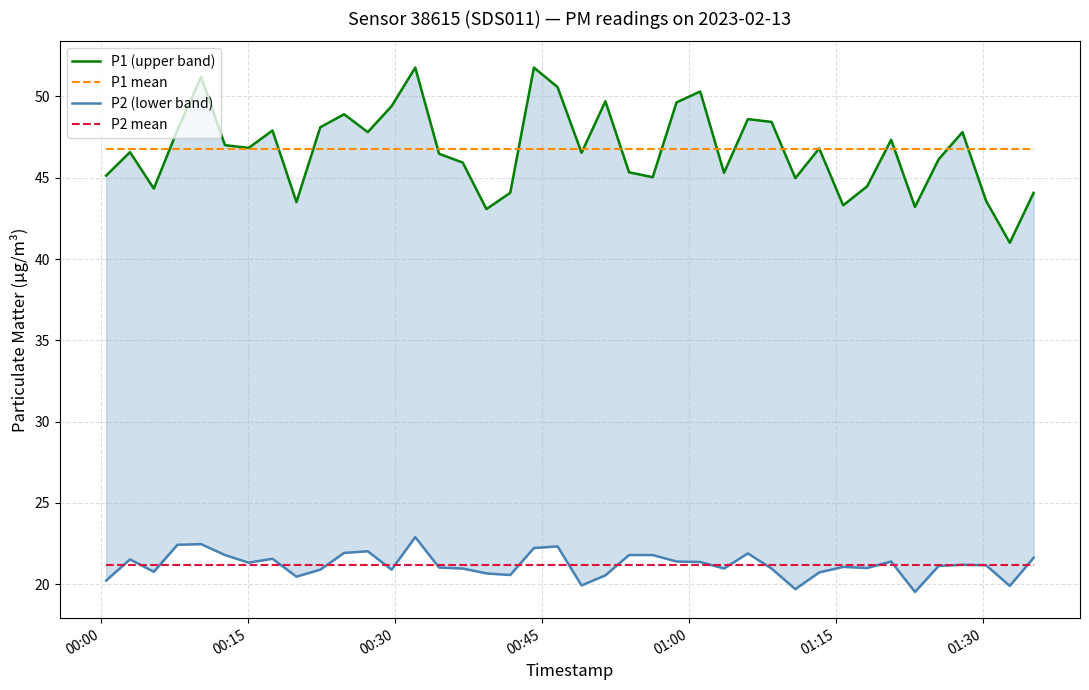

What is the minimum value for P2 mean?

21.2